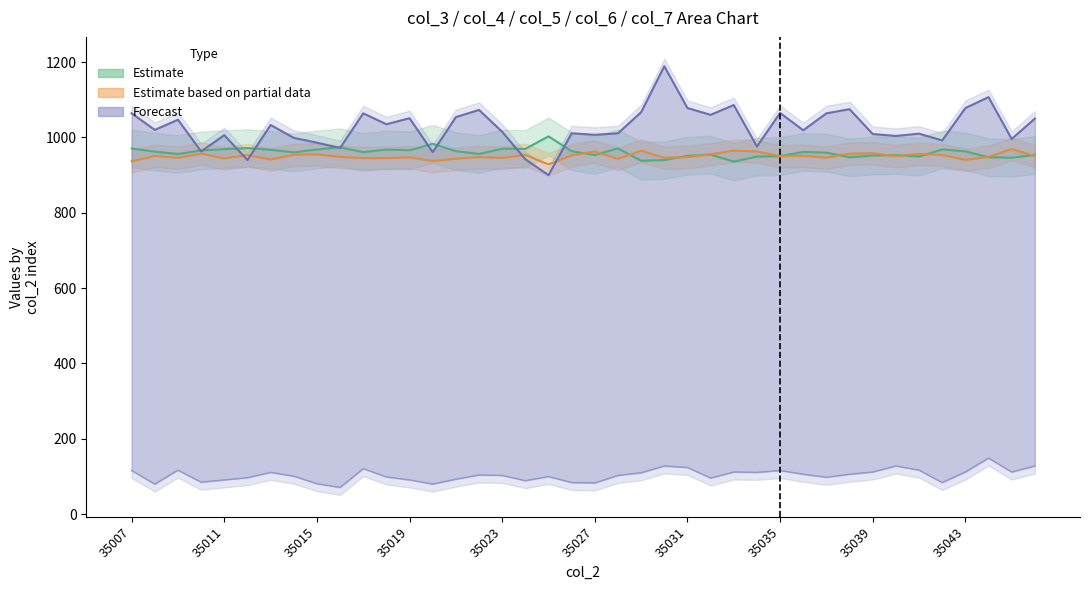

What is the sum of the col_6 values at 35040 and 35045?

2000.0